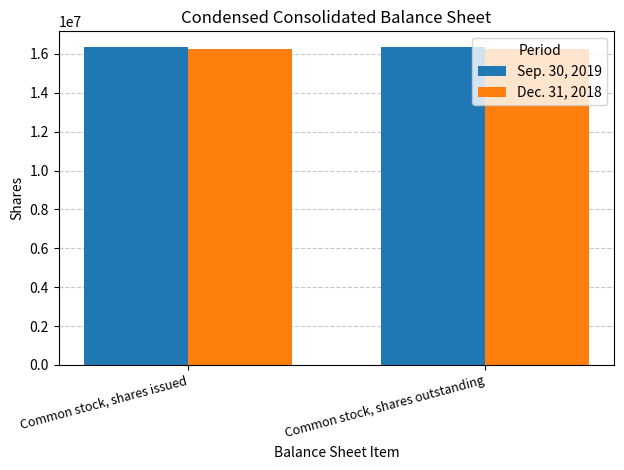

Are the bars horizontal?

No